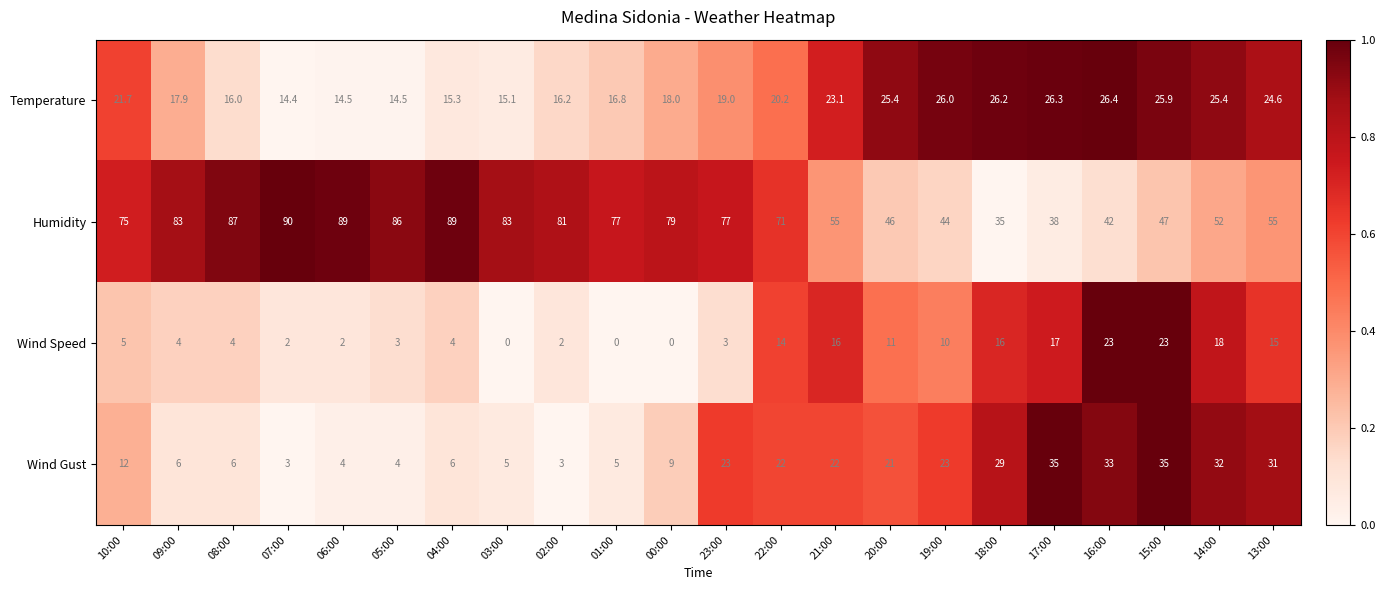

What is the greatest value displayed?

90.0